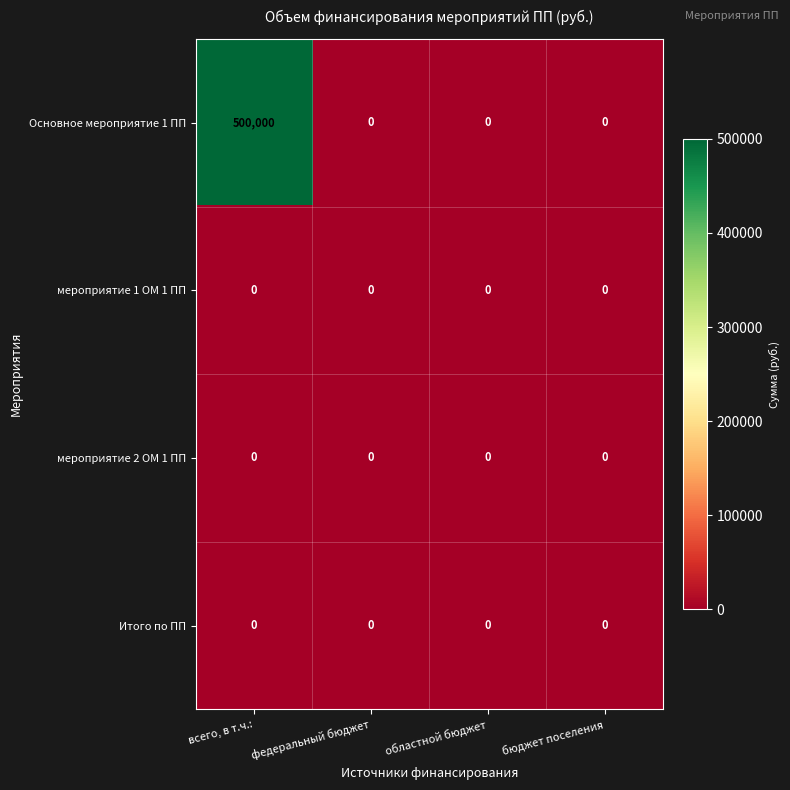

True or false: Основное мероприятие 1 ПП has a value of 500000 at всего, в т.ч.:.

True